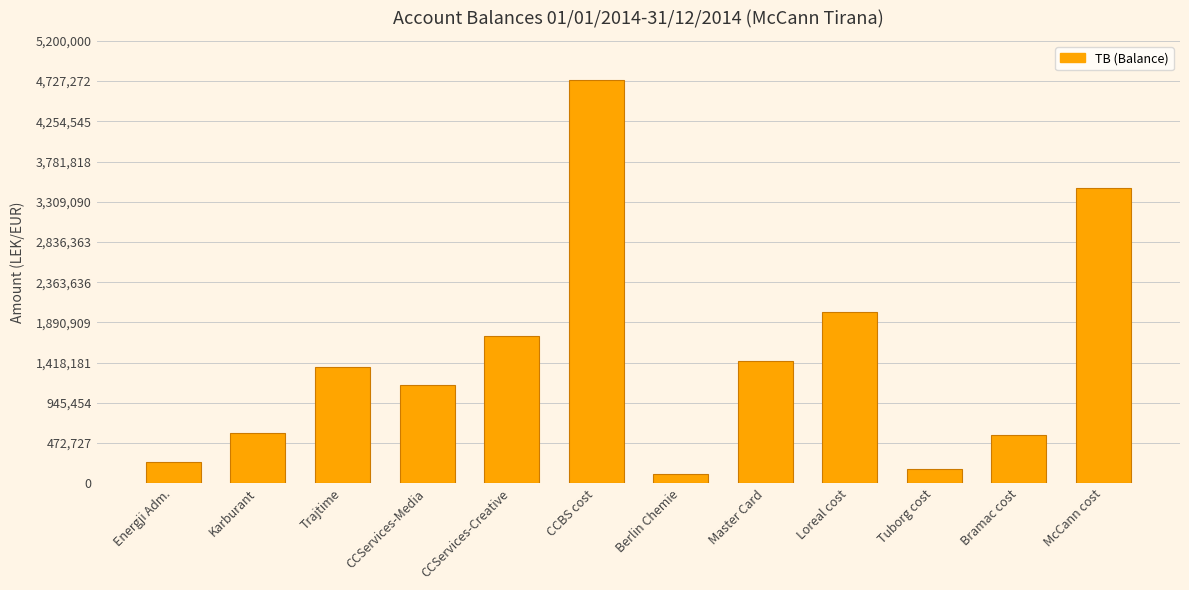

The chart shows a value of 163090.0 at Tuborg cost. True or false?

True